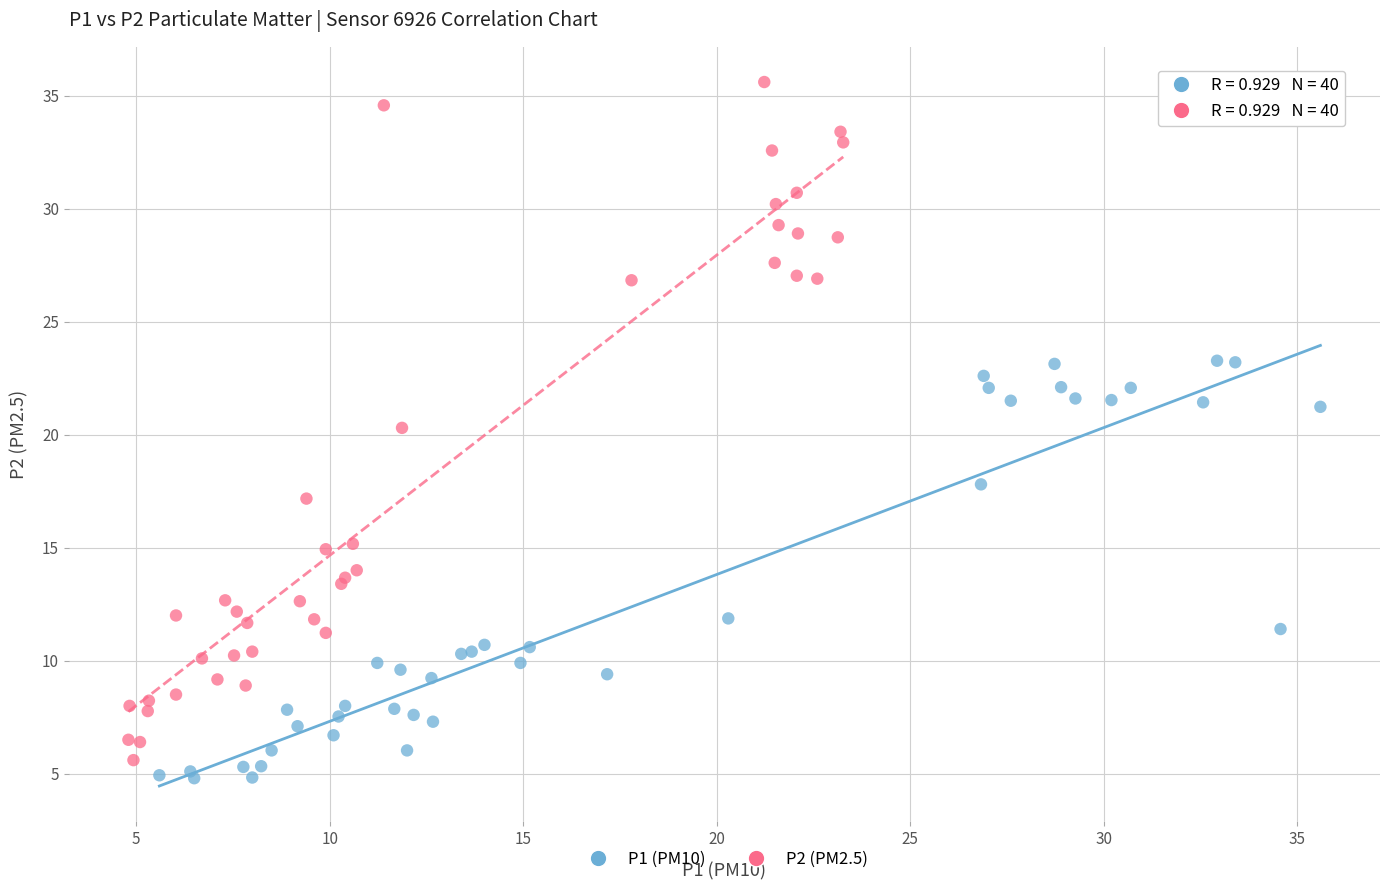

Which series contains the highest Y value?

P2 (PM2.5)